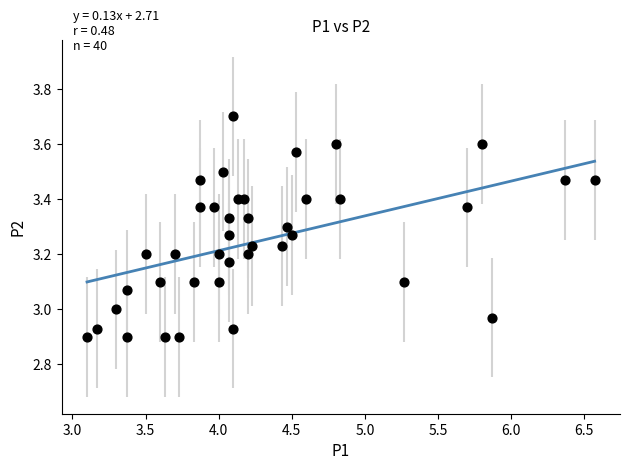

What is the range of Y values (max minus min)?

0.8